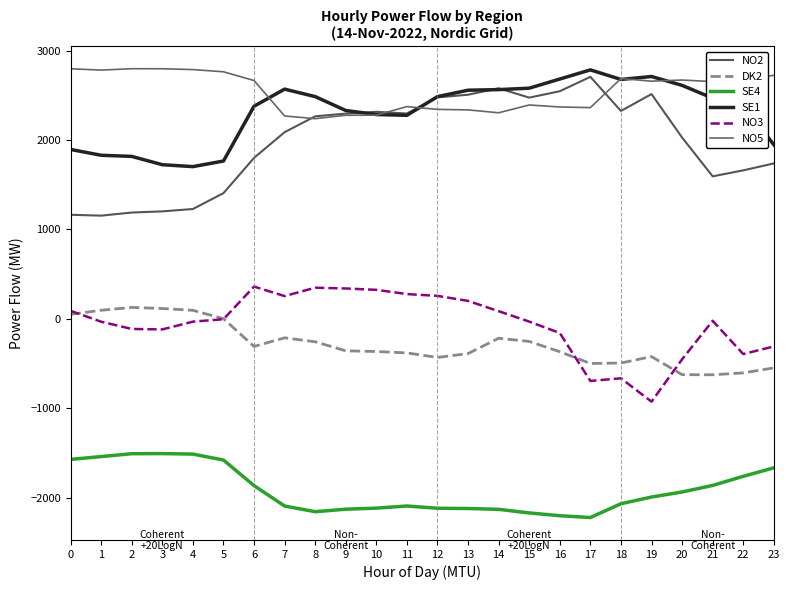

Which label corresponds to the smallest value in the chart?

17